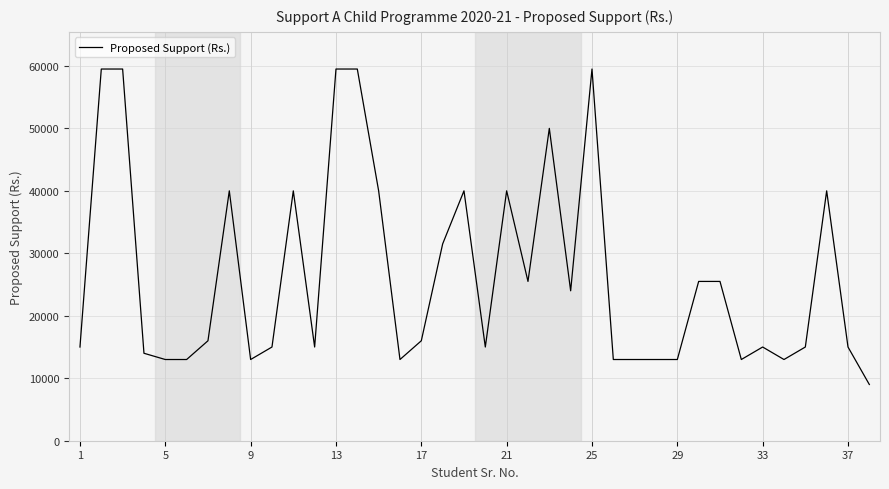

What is the maximum value shown in the chart?

59500